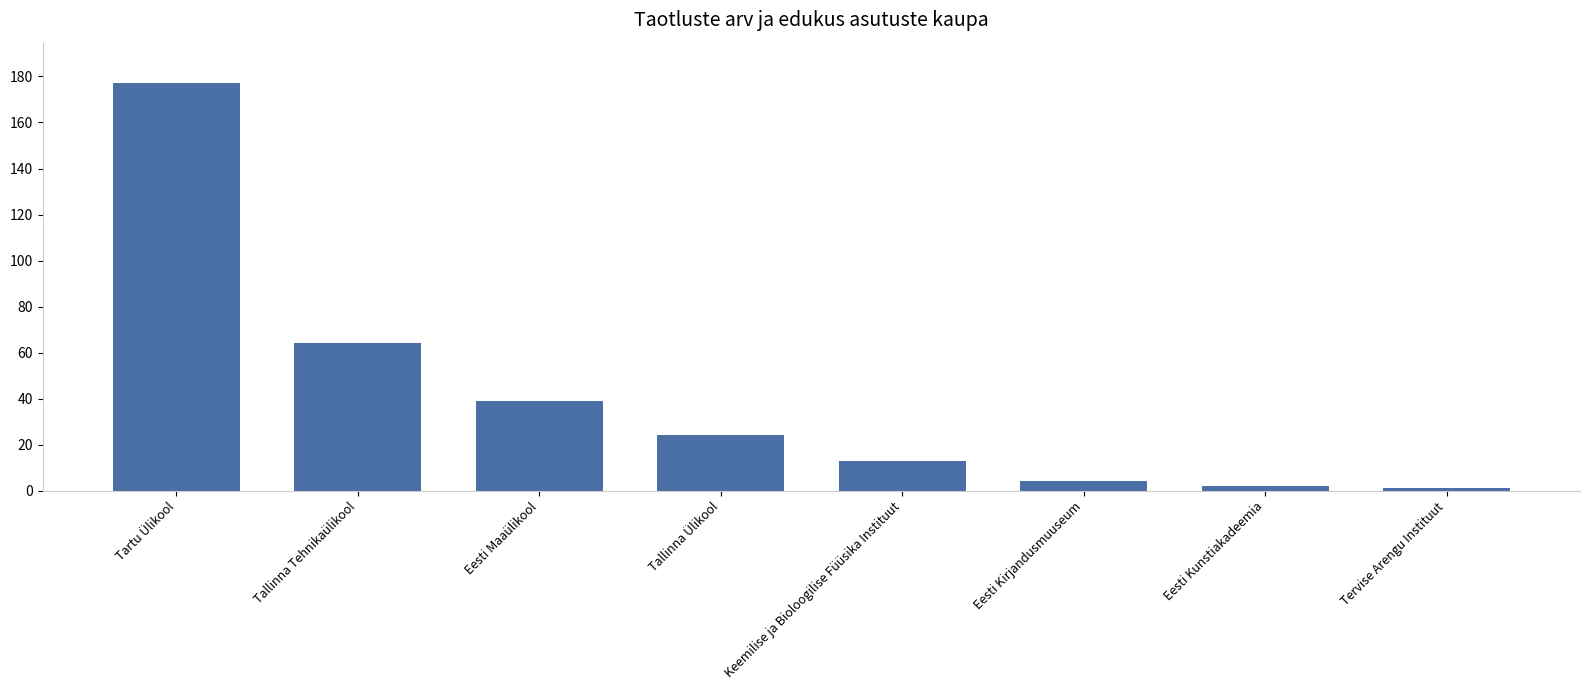

Where does the data first go above 24?

Tartu Ülikool